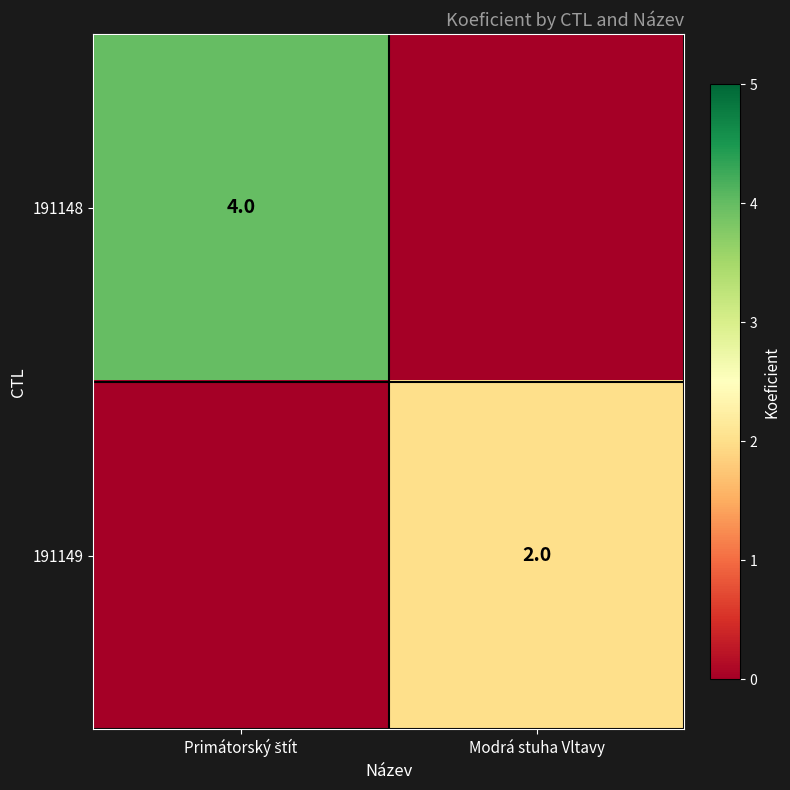

The value of 191149 at Modrá stuha Vltavy is 4. True or false?

False